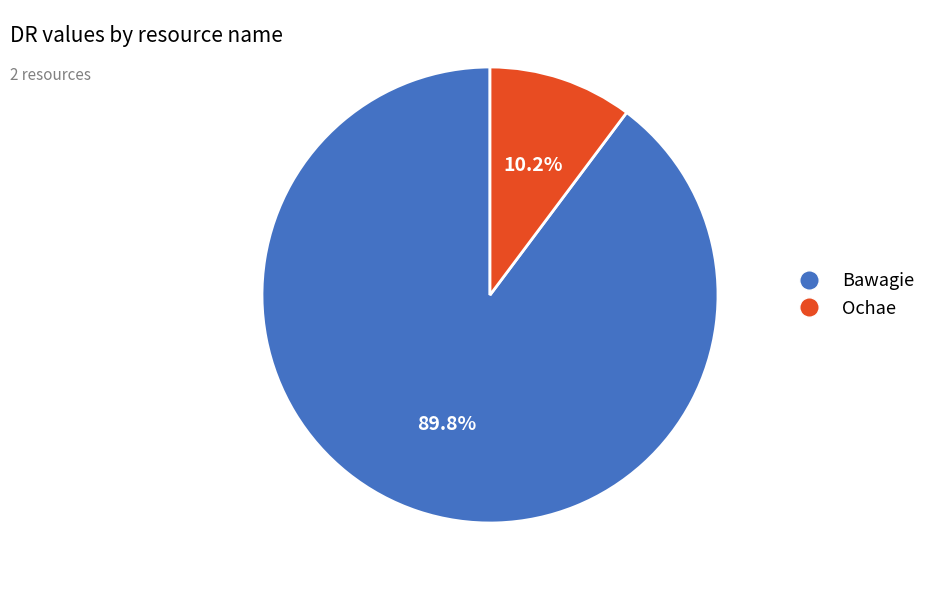

Between Ochae and Bawagie, which is larger?

Bawagie